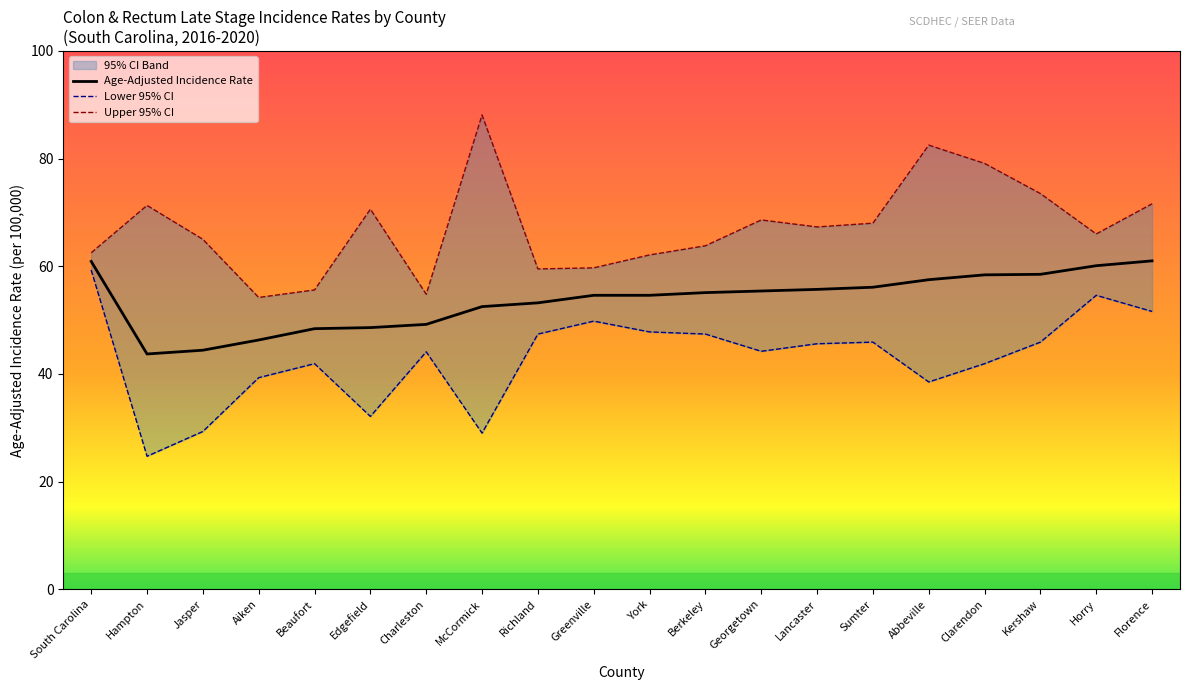

What is the label of the 17th point from the right?

Aiken